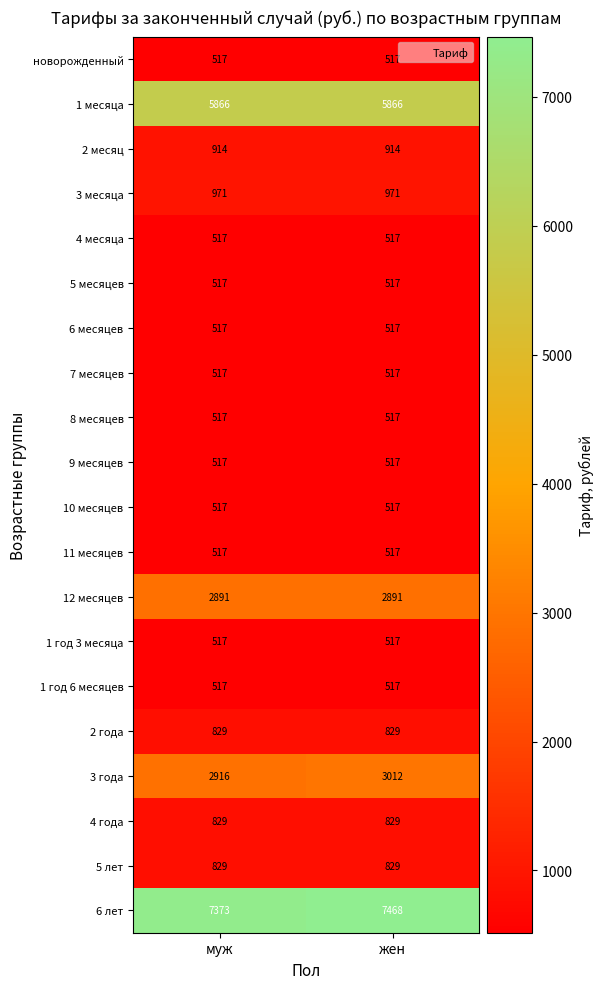

The 7 месяцев series shows 342 at муж. True or false?

False